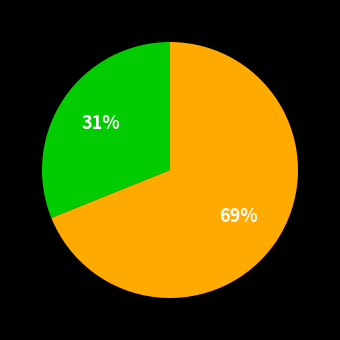

Is there any slice that represents more than half of the pie?

Yes